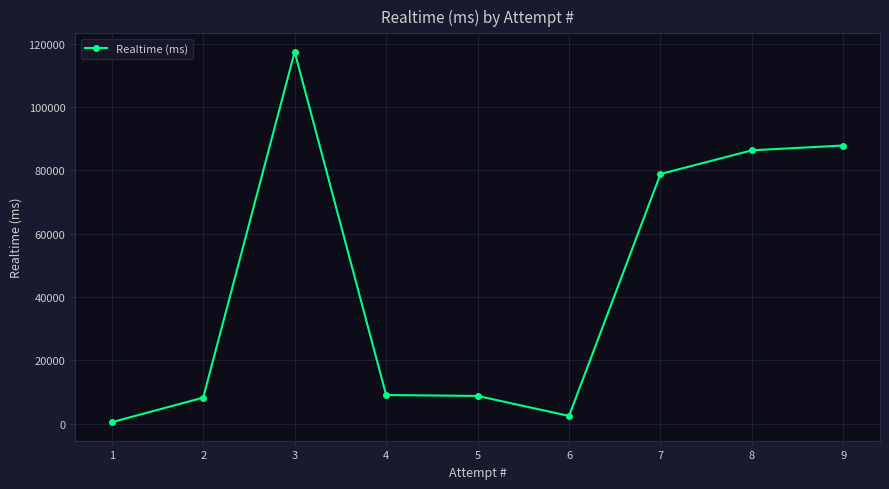

Which has a higher value, 8 or 5?

8